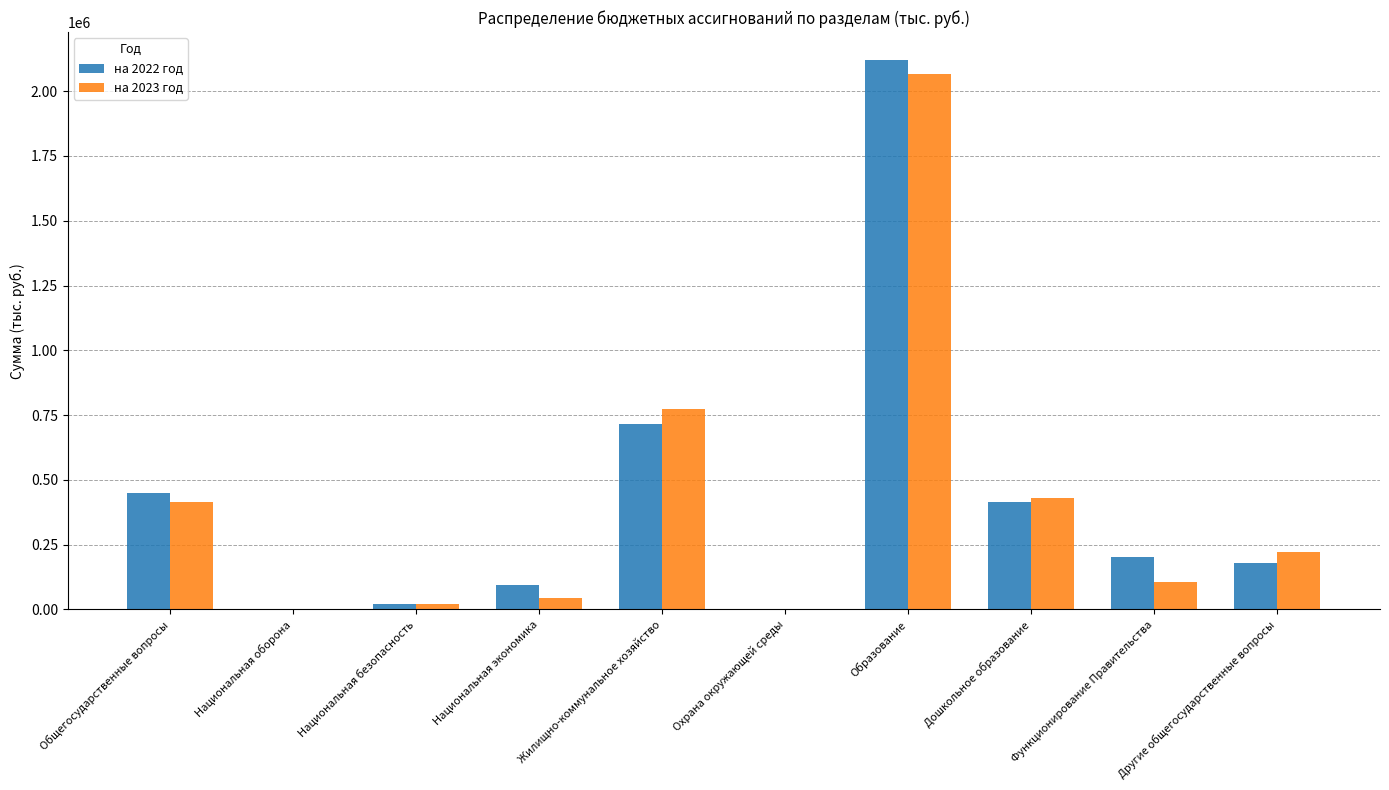

At which category is the sum across all series the highest?

Образование